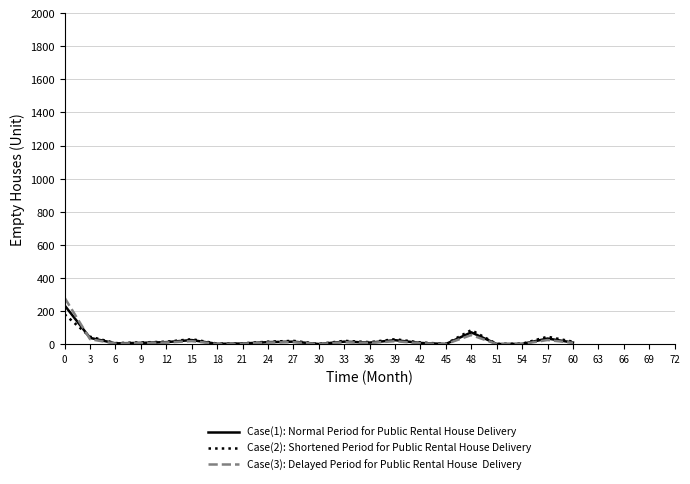

What is the maximum value shown in the chart?

280.0